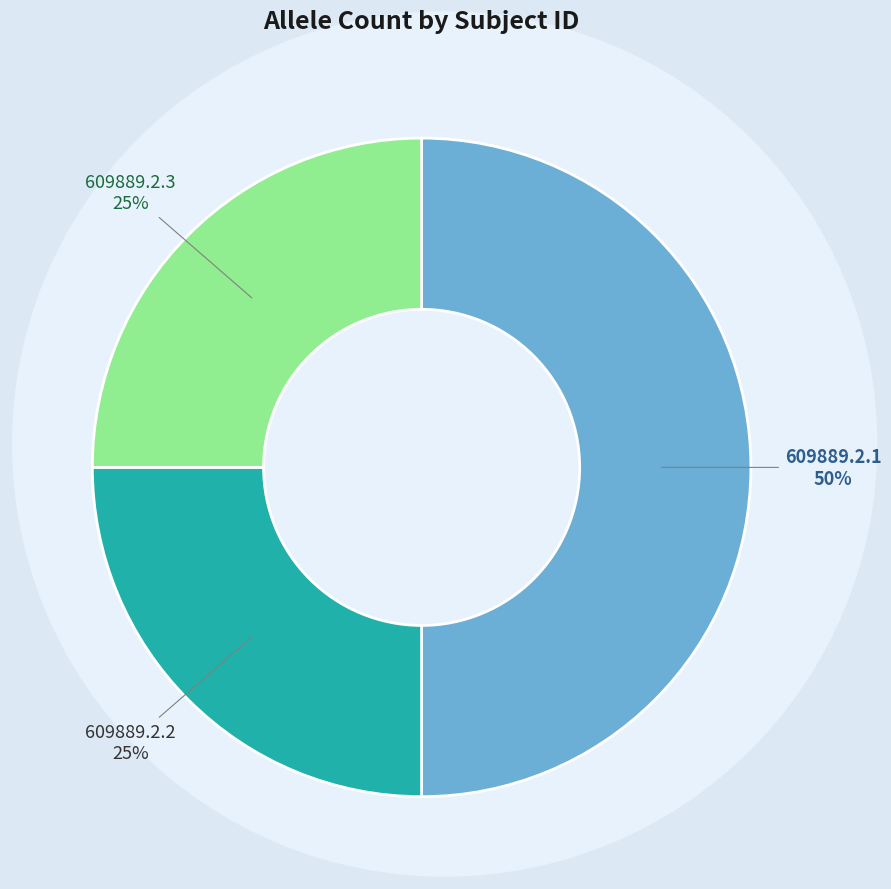

To the nearest percent, what is the difference between the largest and smallest slice percentages?

25%